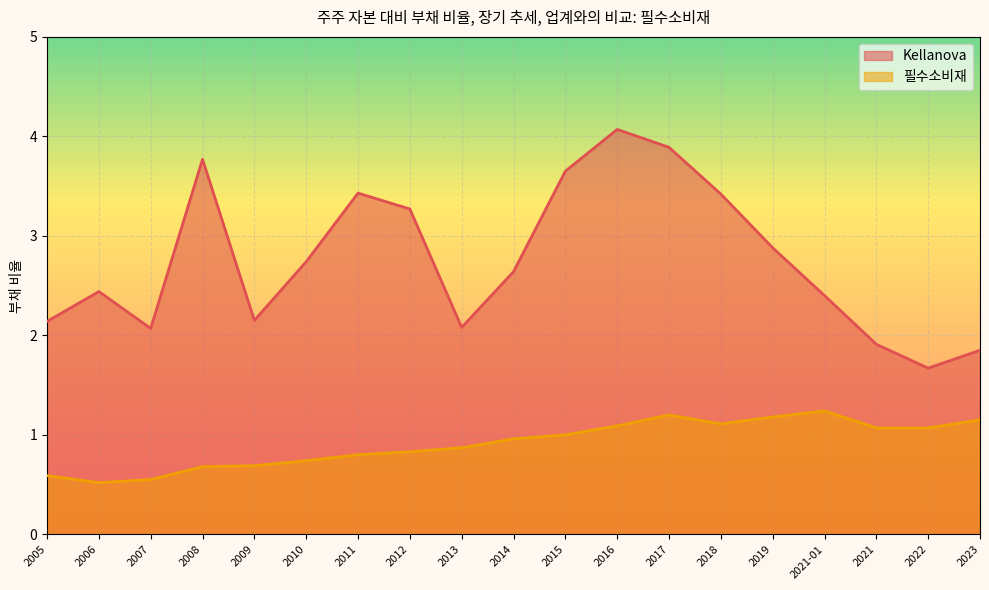

In Kellanova, how many points are lower than both neighbors (excluding endpoints)?

4